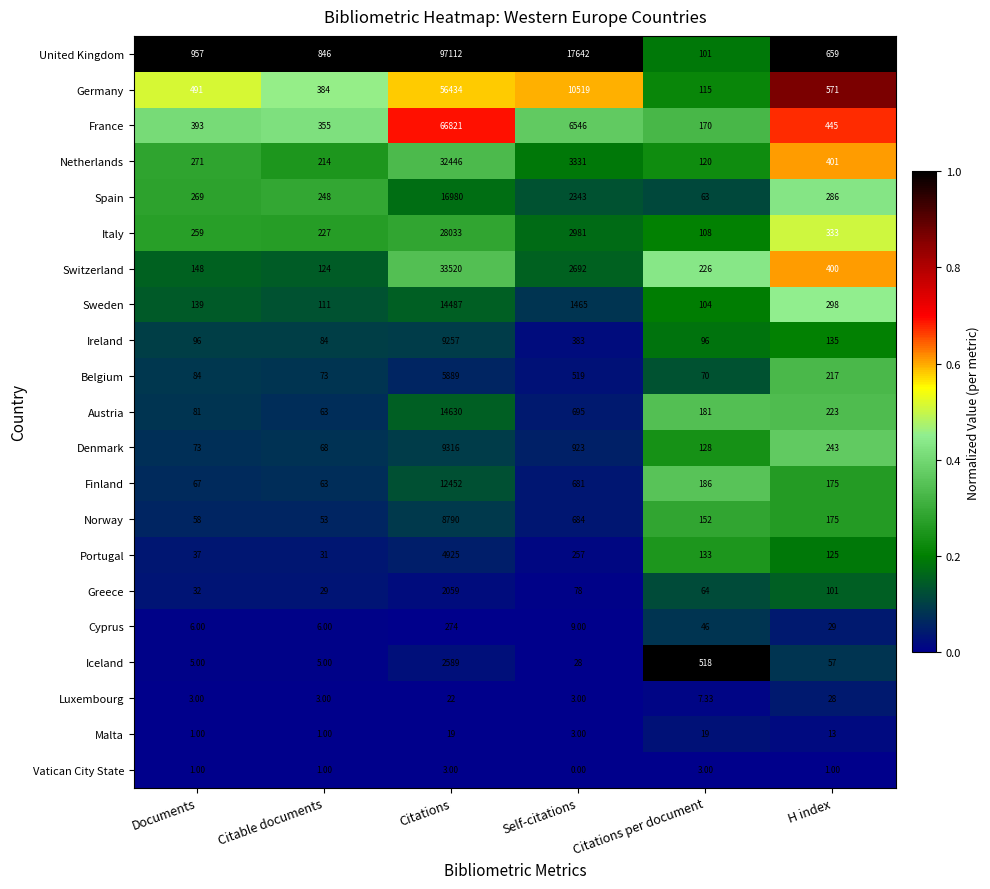

Which category has the highest value across all series?

Citations